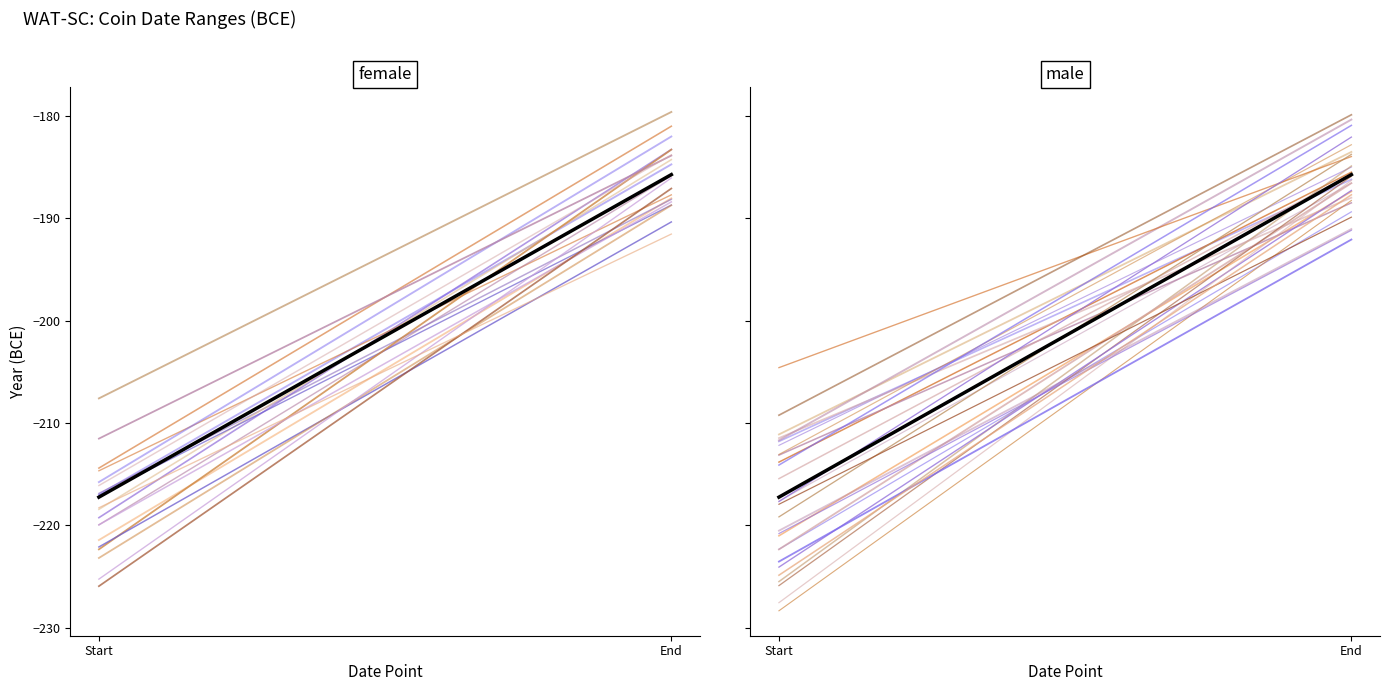

What is the difference between the maximum and minimum values in the Trend (male) series?

31.5